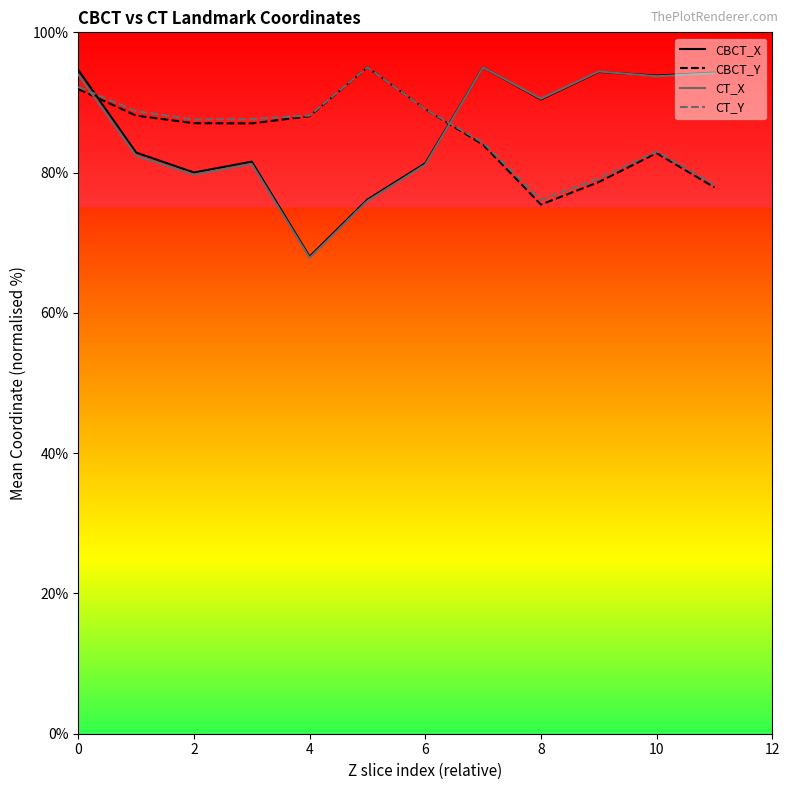

What is the minimum value for CBCT_X?

68.0